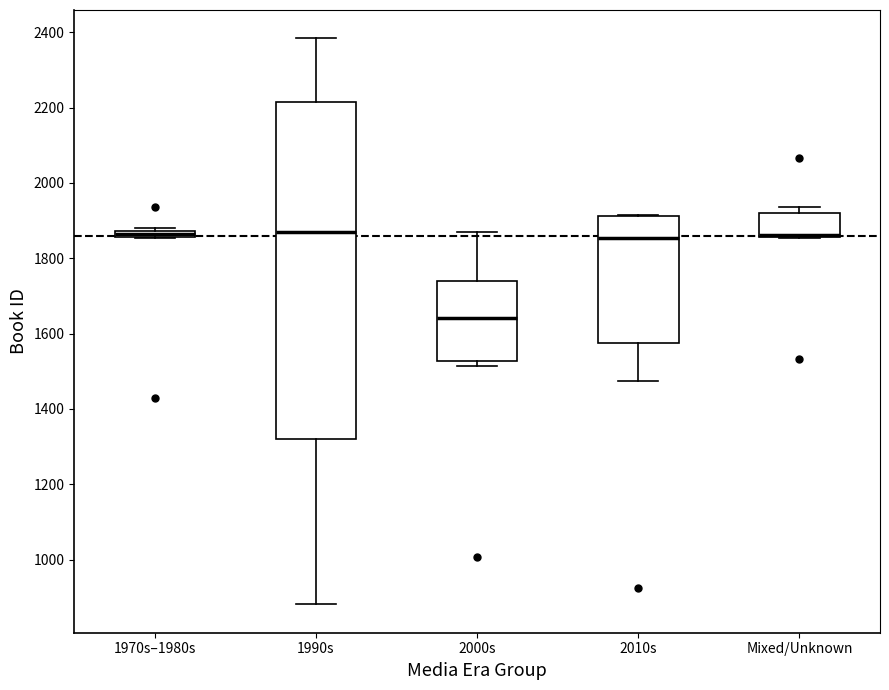

Which box is the tallest, from its lower edge to its upper edge?

1990s